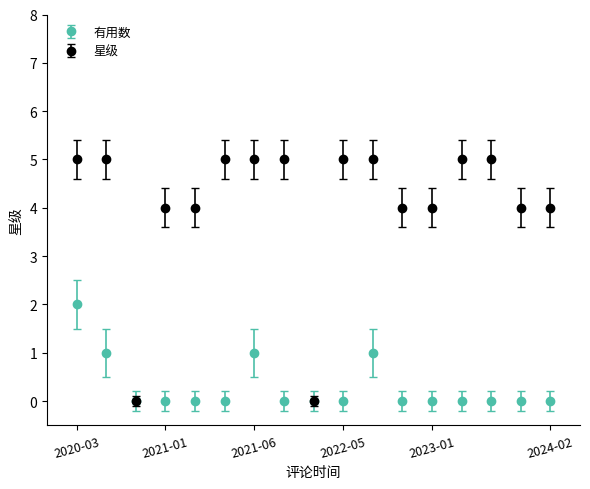

Rank the series by their average value, from lowest to highest.

有用数, 星级